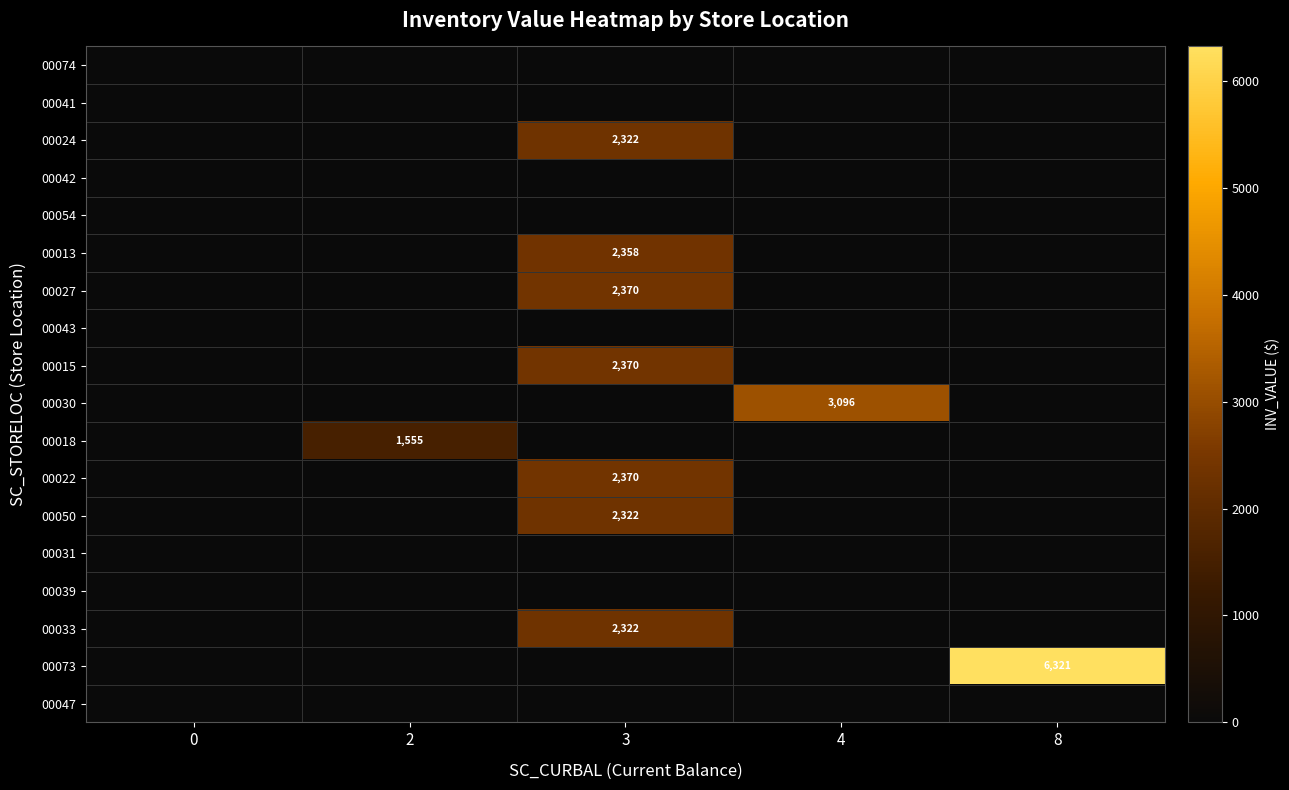

Between 3 and 8, which series saw the biggest shift?

00073